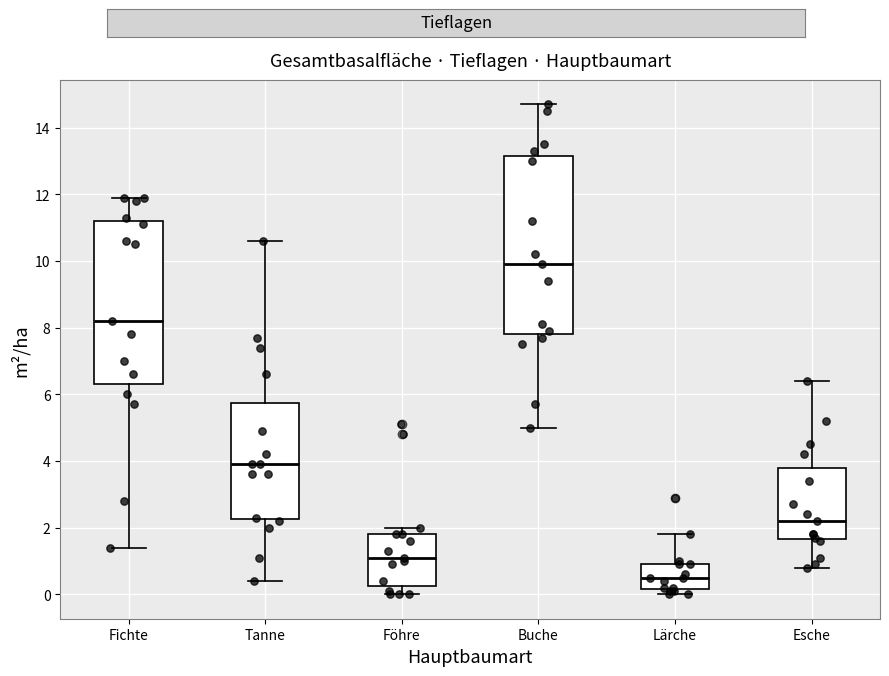

Comparing the boxes themselves (not the whiskers), which one is the tallest?

Buche